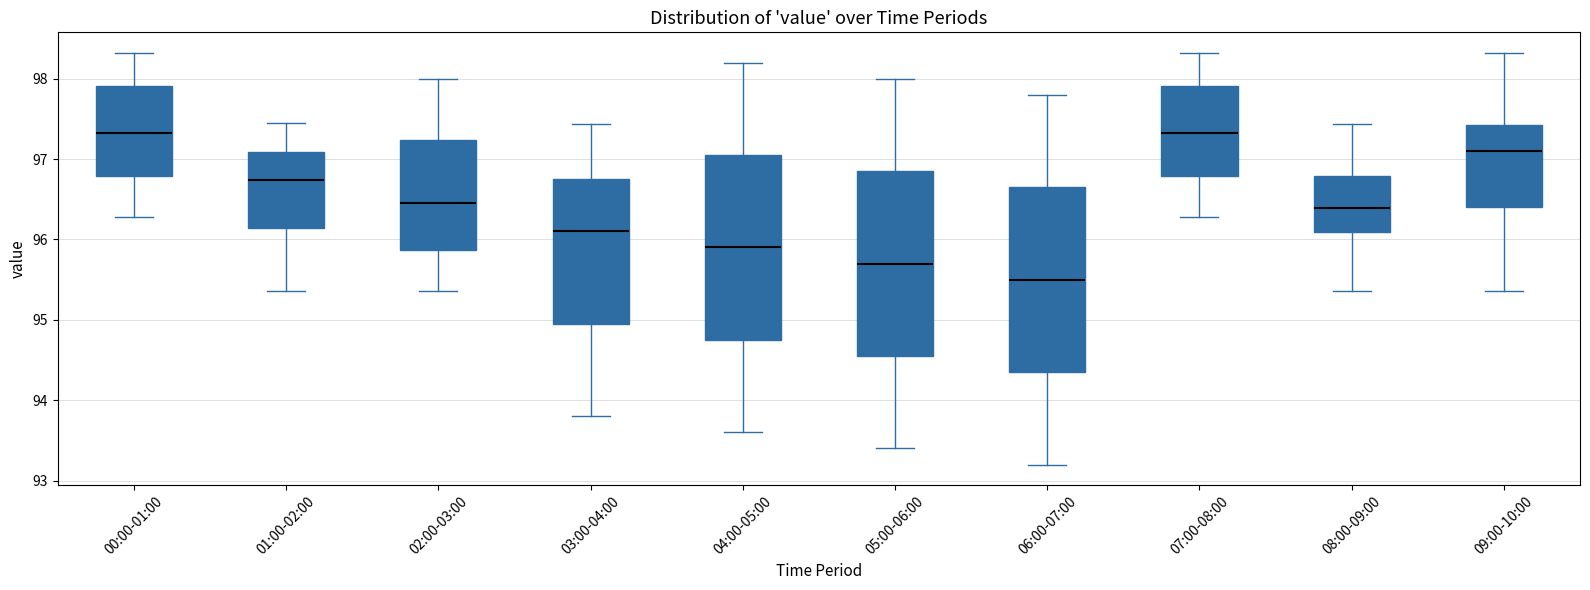

Where does the median line of the box for 04:00-05:00 sit on the y-axis? The values are not printed on the chart, so give them approximately, as read against the axis.

95.9